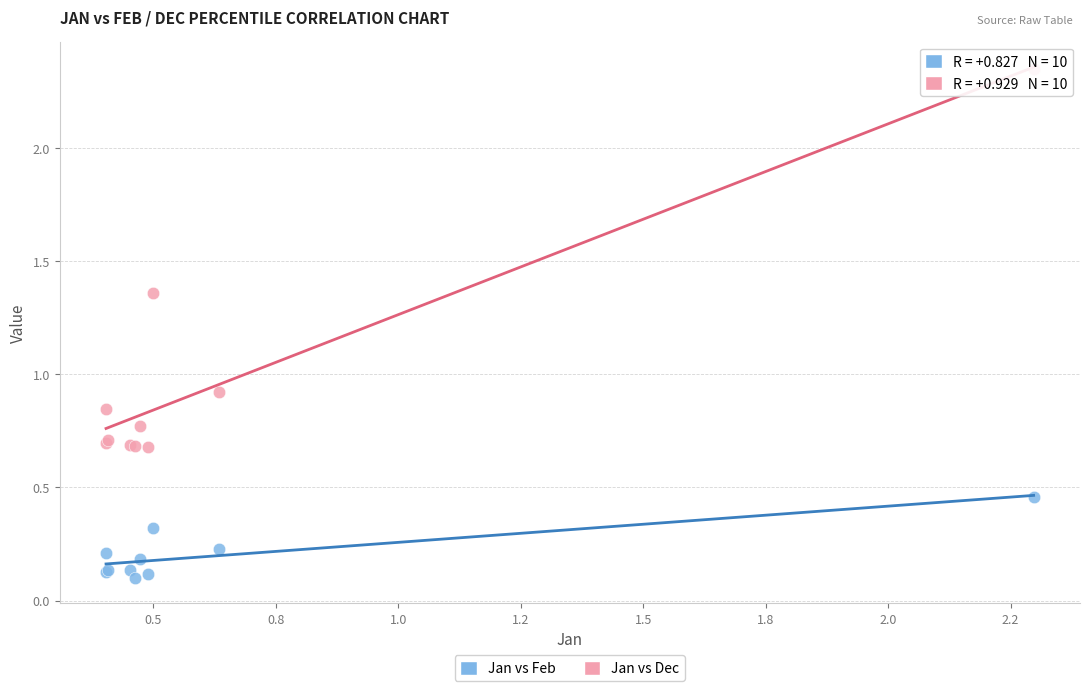

Which series contains the highest Y value?

Jan vs Dec